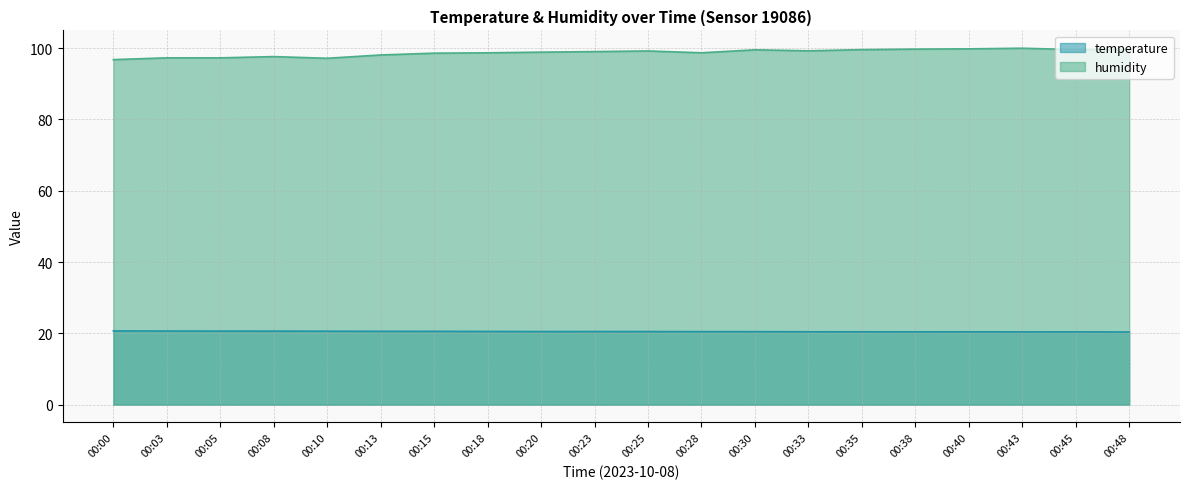

How many interior local valleys does the temperature series have?

3